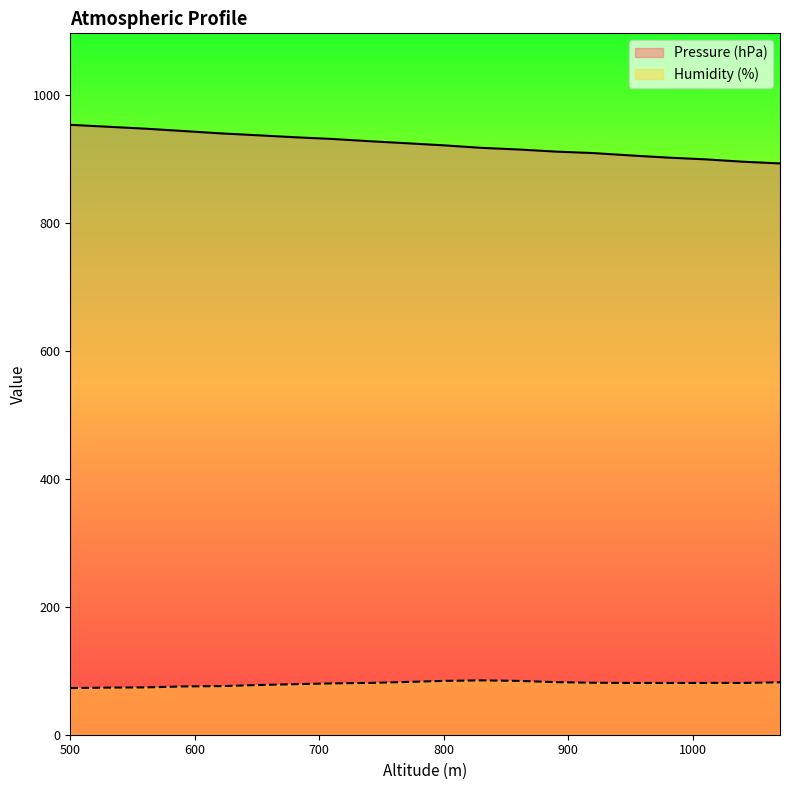

How many lines are shown in the chart?

2